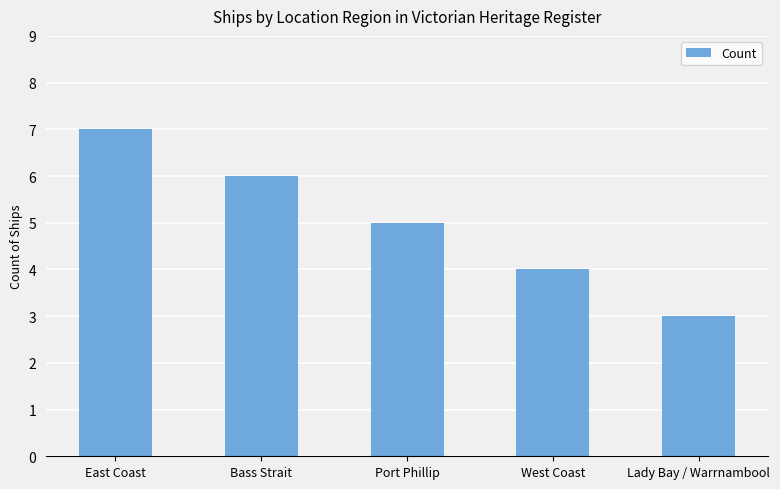

How many values are below 5?

2